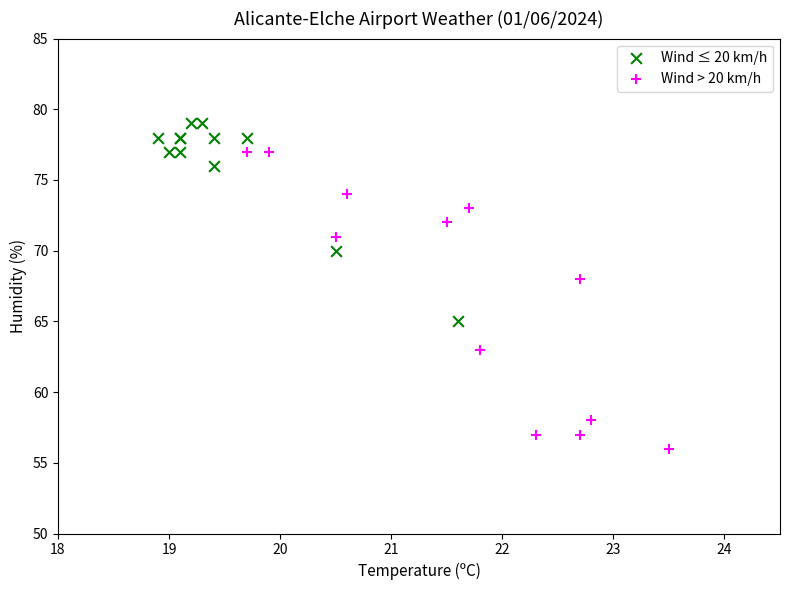

Which series contains the highest Y value?

Wind ≤ 20 km/h